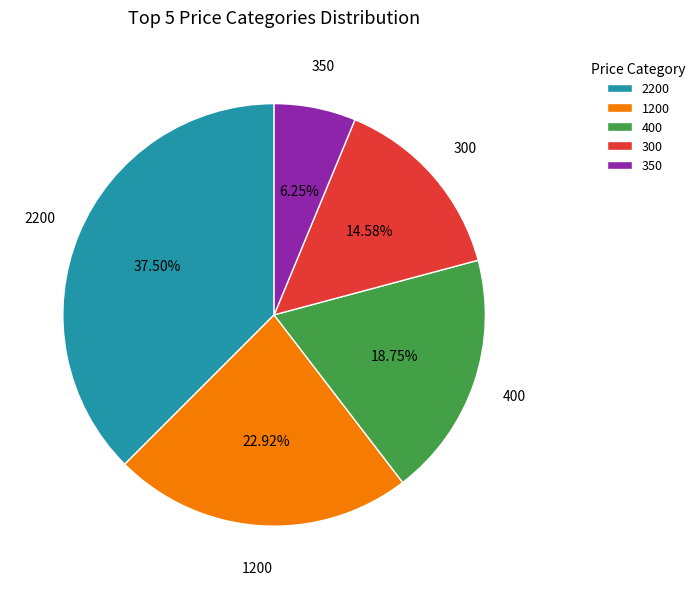

What percentage is the 350 slice, to the nearest percent?

6%